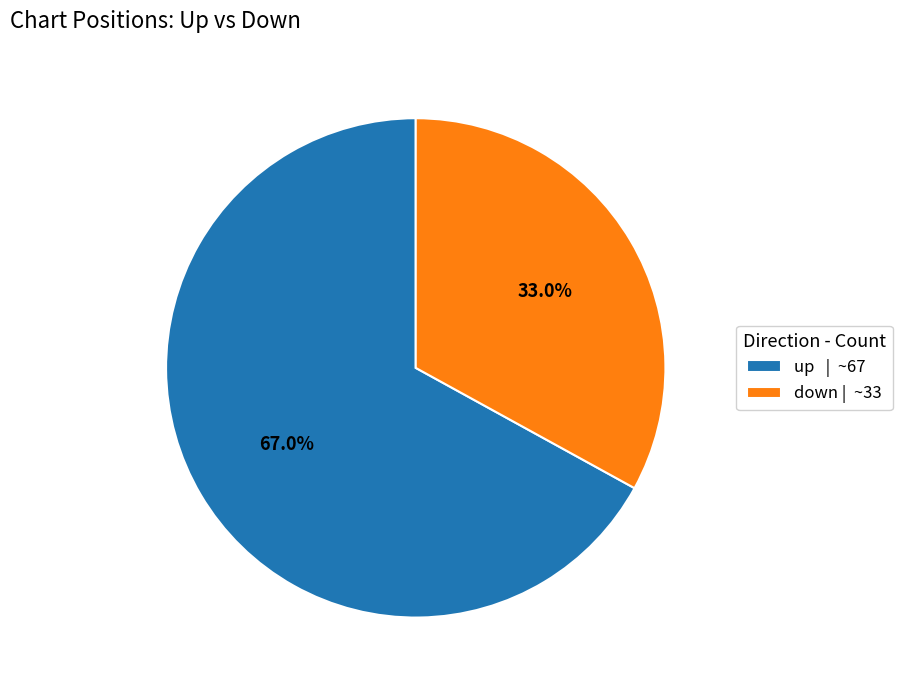

Which slice represents more than half of the pie?

up